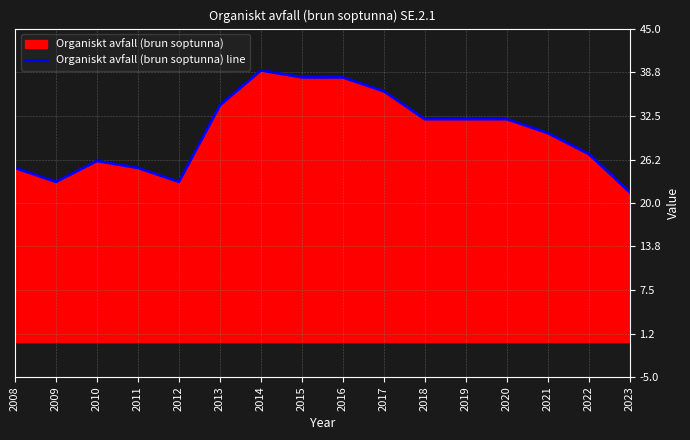

True or false: the data has more than 2 interior local peaks.

False